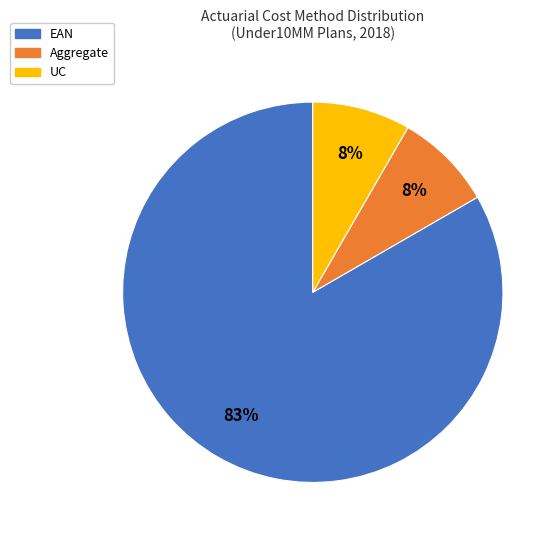

Is there any slice that represents more than half of the pie?

Yes